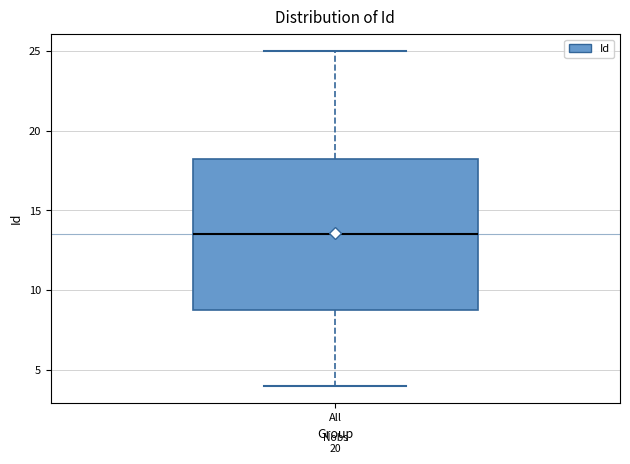

Read this box plot against the y-axis: the position of the median line, the range covered by the box, and the ends of both whiskers. The values are not printed on the chart, so give them approximately, as read against the axis.

median 13.5, box 9.0 to 18.5, whiskers 4.0 to 25.0